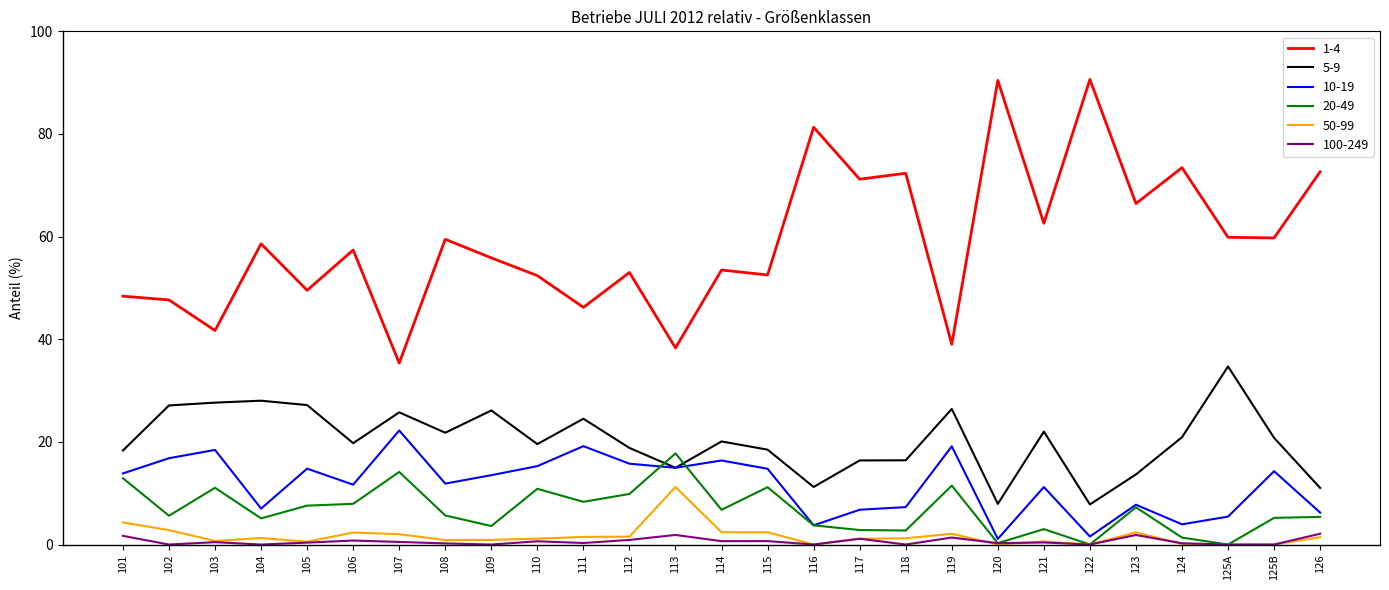

What is the difference between the maximum and minimum values in the 50-99 series?

11.2